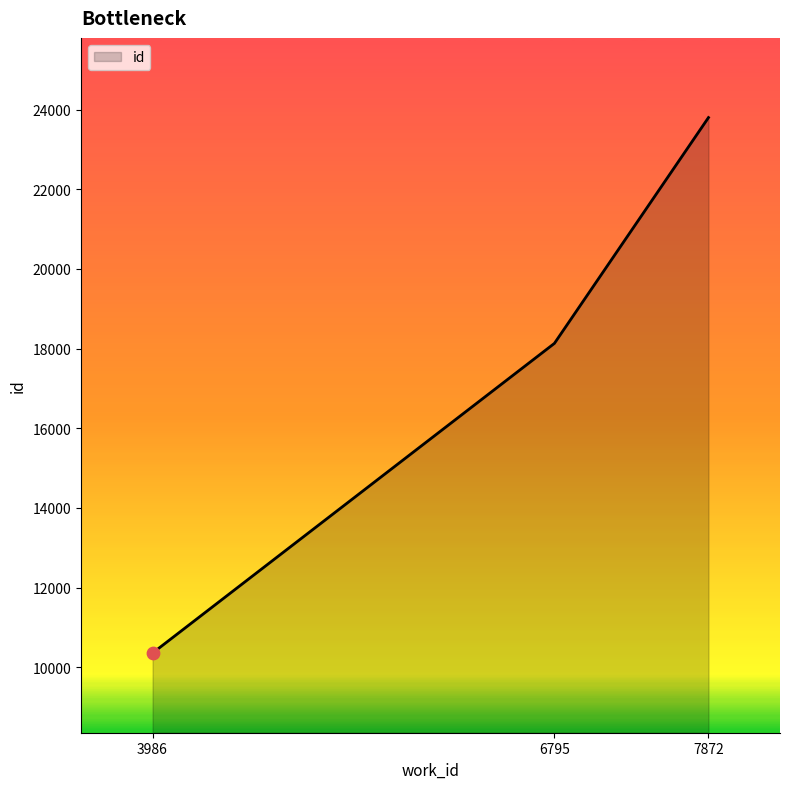

What is the change in value from 6795 to 7872?

+5669